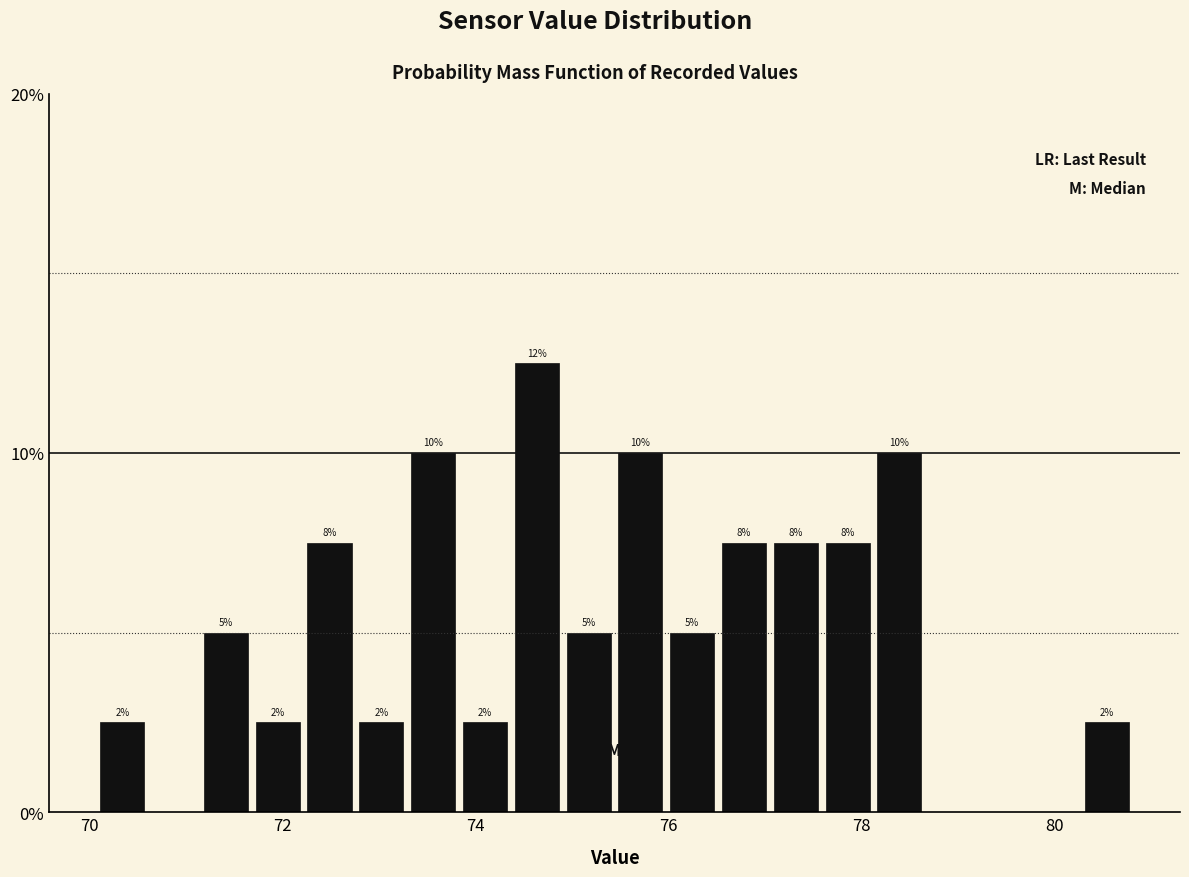

Around what value on the x-axis is the tallest bar? Give the approximate position of its centre, as read against the axis.

74.6